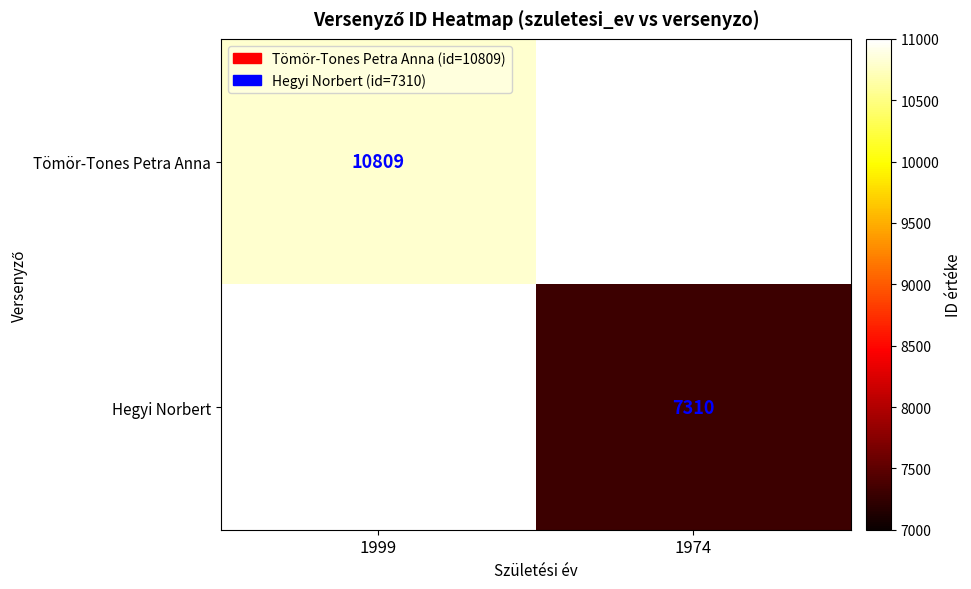

Is it true that Tömör-Tones Petra Anna equals 2254 at 1999?

False